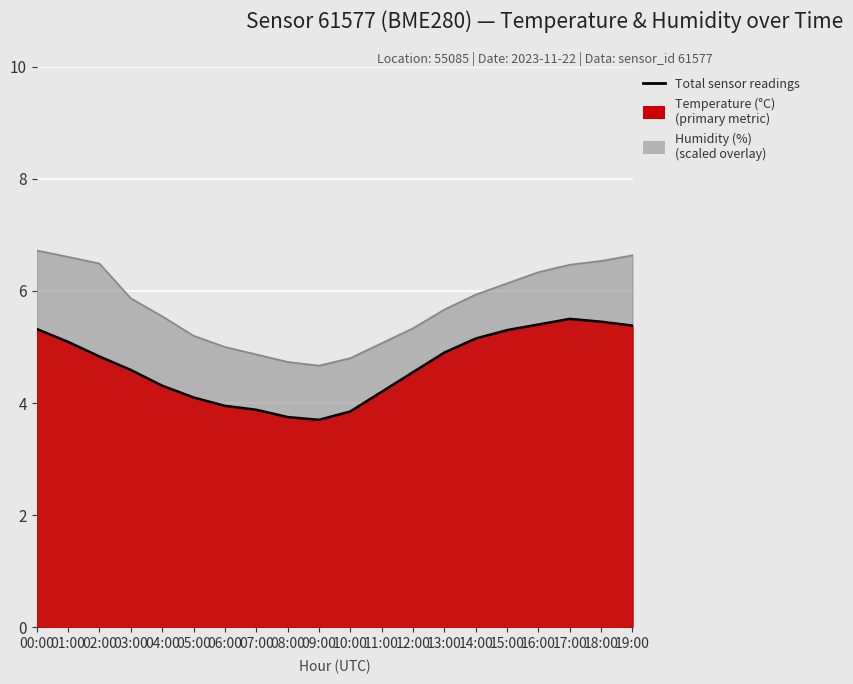

List the labels in order of value, largest first.

17:00, 18:00, 16:00, 19:00, 00:00, 15:00, 14:00, 01:00, 13:00, 02:00, 03:00, 12:00, 04:00, 11:00, 05:00, 06:00, 07:00, 10:00, 08:00, 09:00